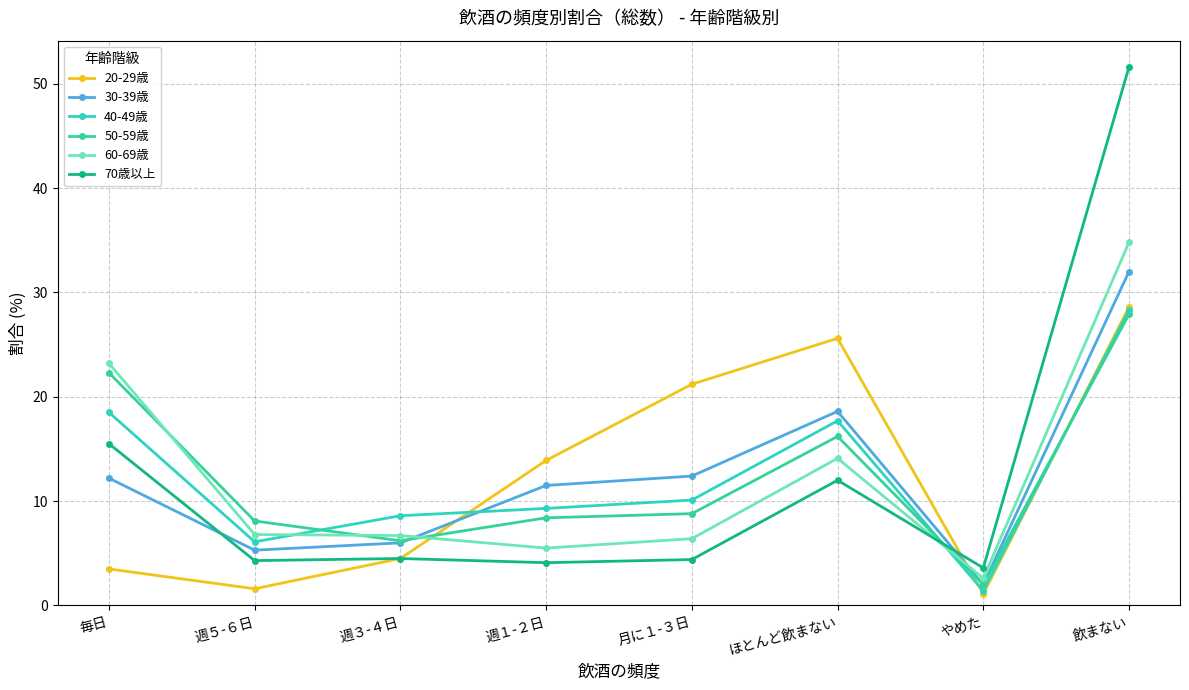

What is the label of the 7th point from the left?

やめた